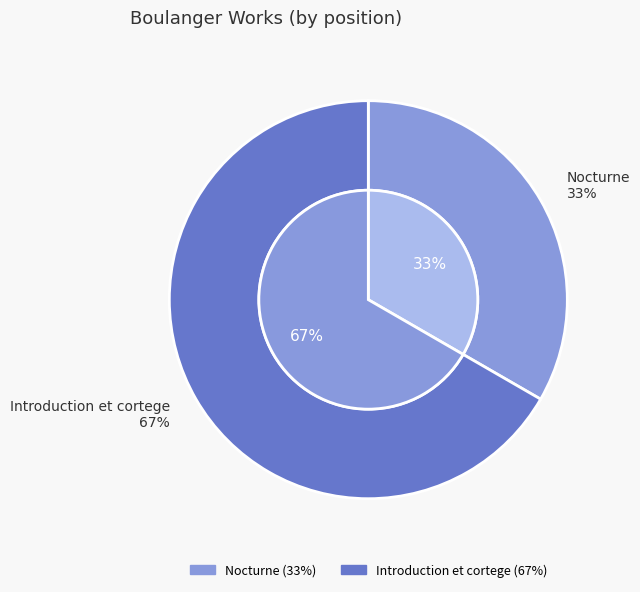

Which has a higher value, Introduction et cortege or Nocturne?

Introduction et cortege